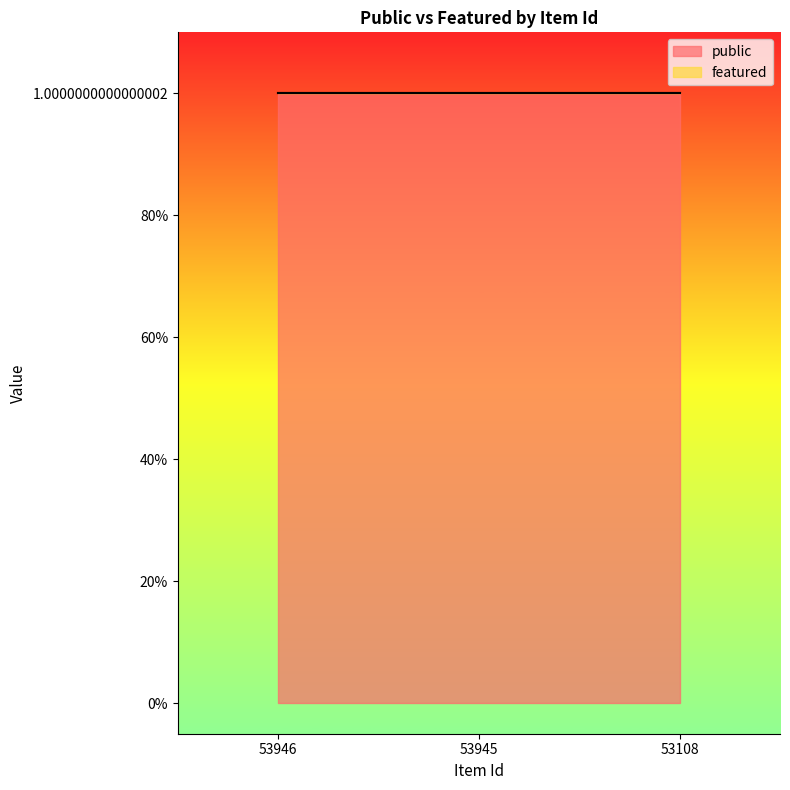

Between 53946 and 53945, which series saw the biggest shift?

public